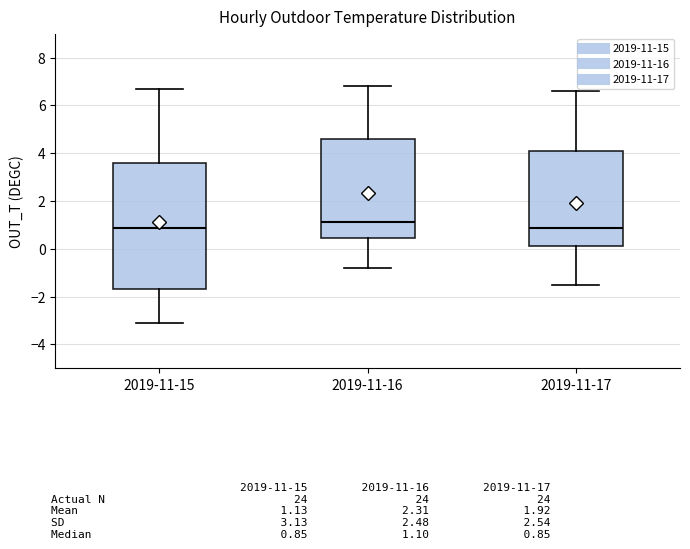

Reading left to right, read every box against the y-axis: the position of its median line, the range the box covers, and the ends of its whiskers. The values are not printed on the chart, so give them approximately, as read against the axis.

2019-11-15: median 0.8, box -1.6 to 3.6, whiskers -3.0 to 6.8
2019-11-16: median 1.2, box 0.4 to 4.6, whiskers -0.8 to 6.8
2019-11-17: median 0.8, box 0.2 to 4.0, whiskers -1.4 to 6.6